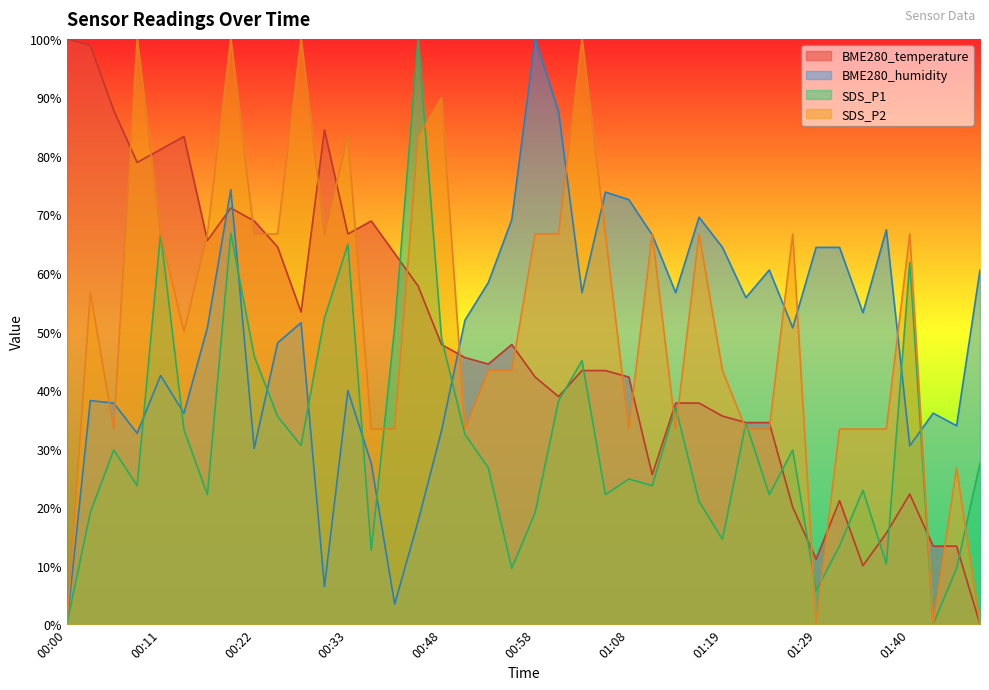

What position from the right is 01:06?

17